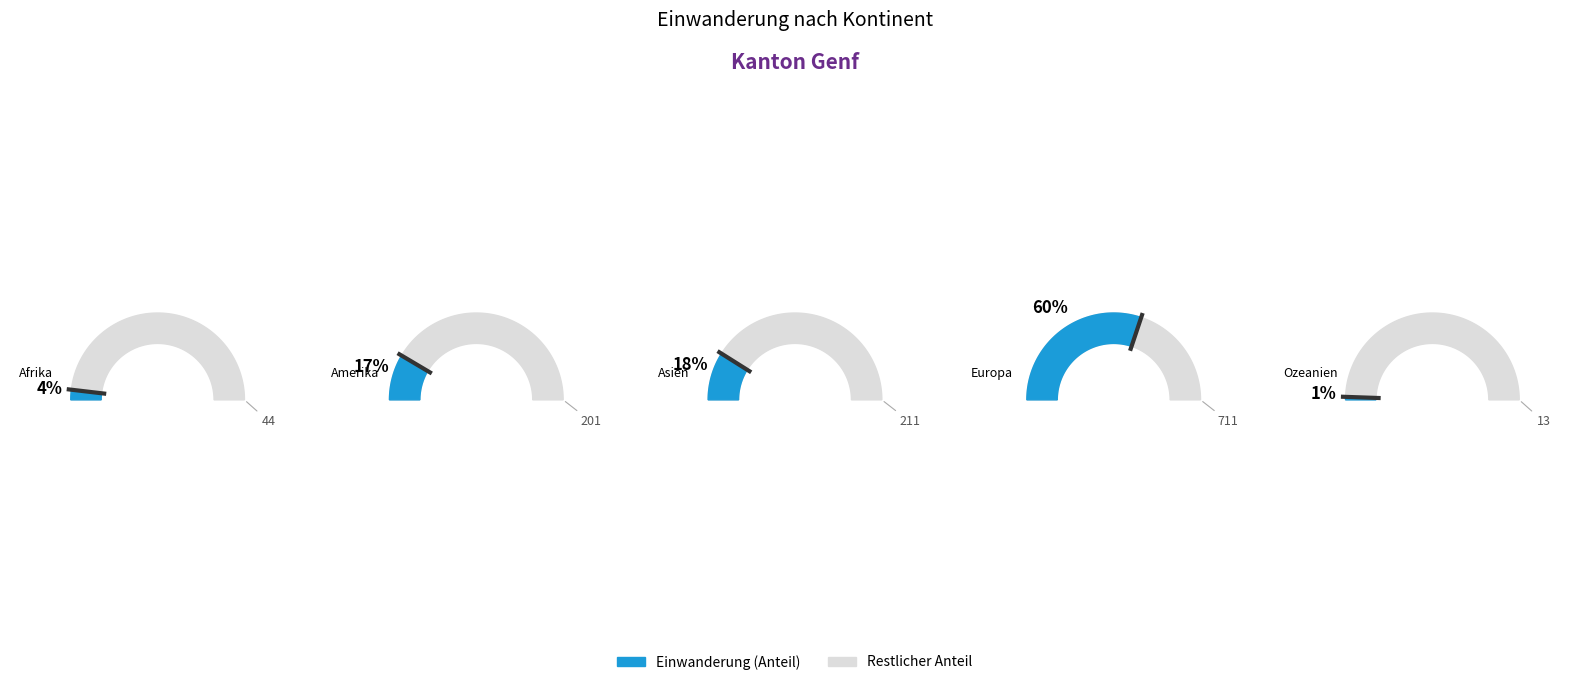

True or false: Asien accounts for 18% of the total.

True